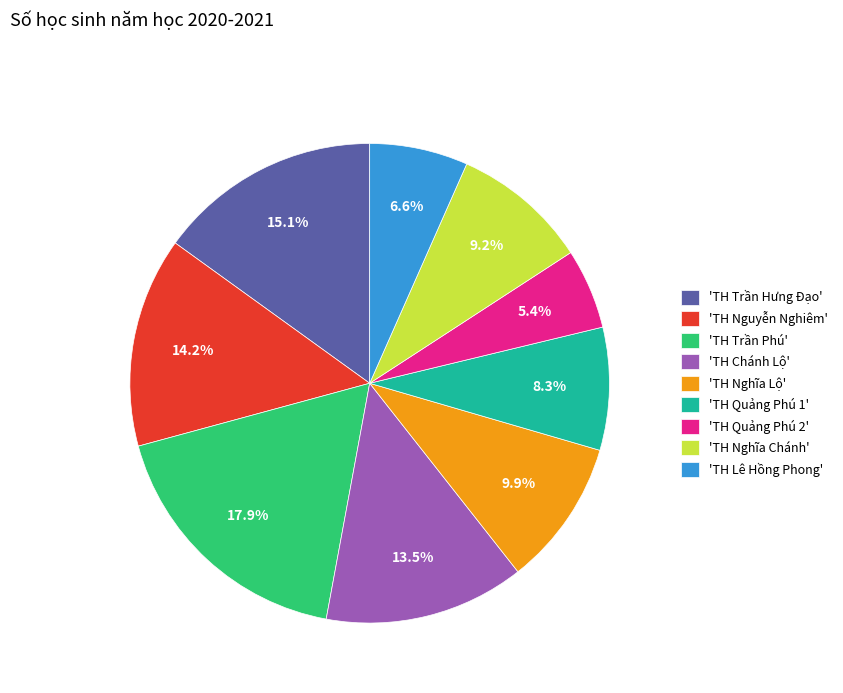

Does any single category account for the majority?

No